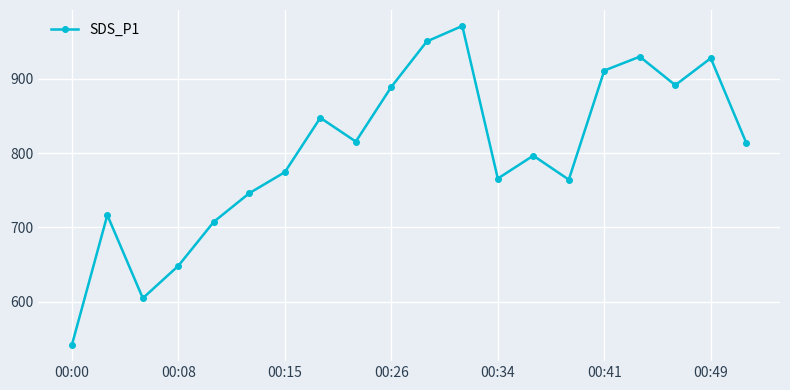

What is the value of the 15th point from the left?

764.2